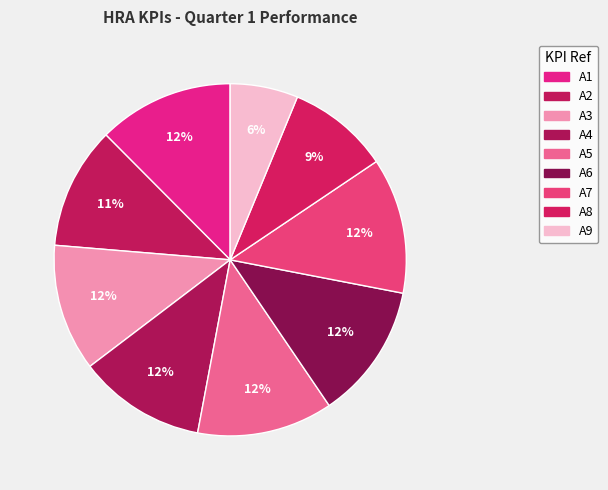

Is A6 the majority of the pie?

No